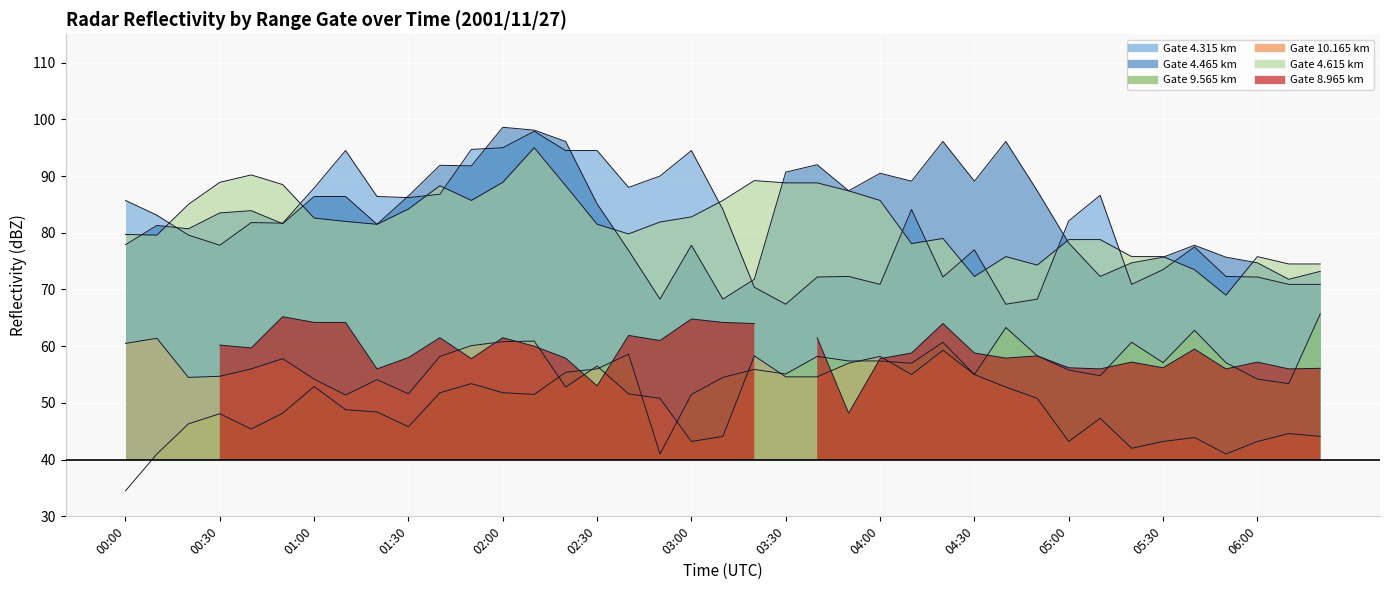

Which series has the widest spread of values?

9.565